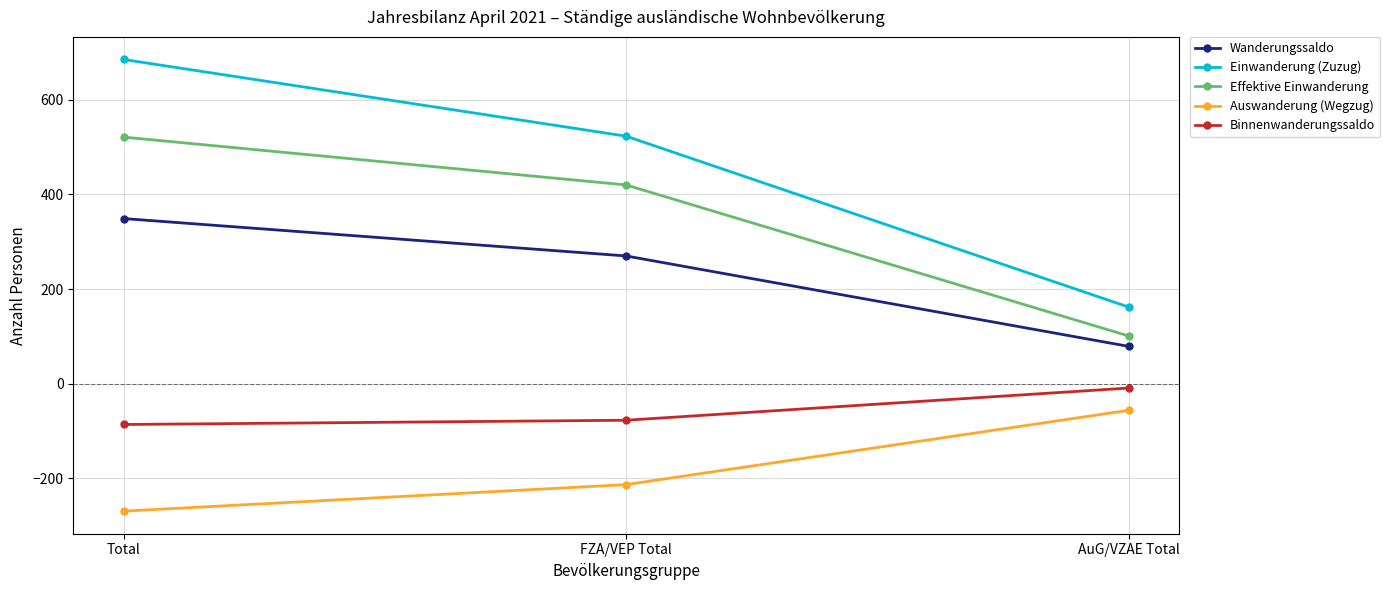

Which category has the lowest value in the Effektive Einwanderung series?

AuG/VZAE Total